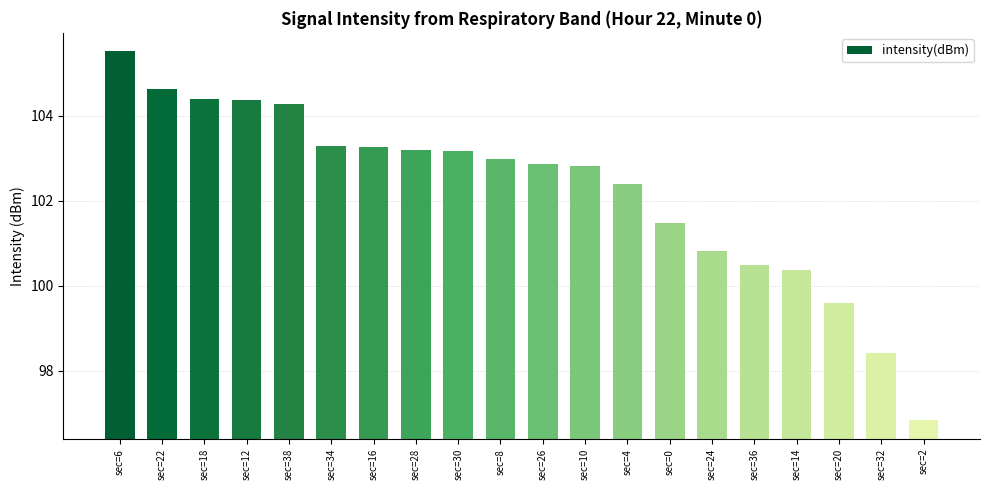

At which label is the value closest to 101?

sec=24